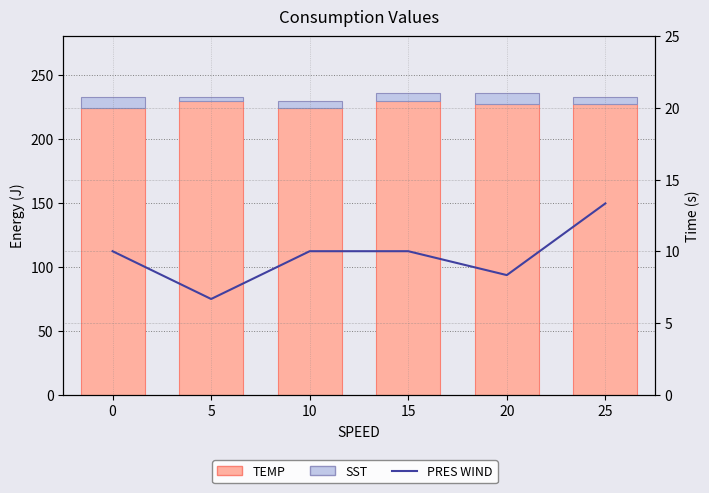

What is the maximum value shown in the chart?

229.6